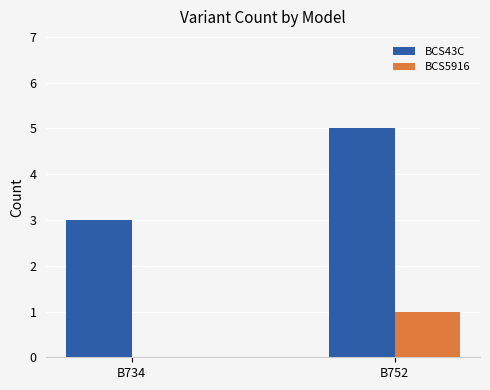

At which label does BCS5916 reach its peak?

B752